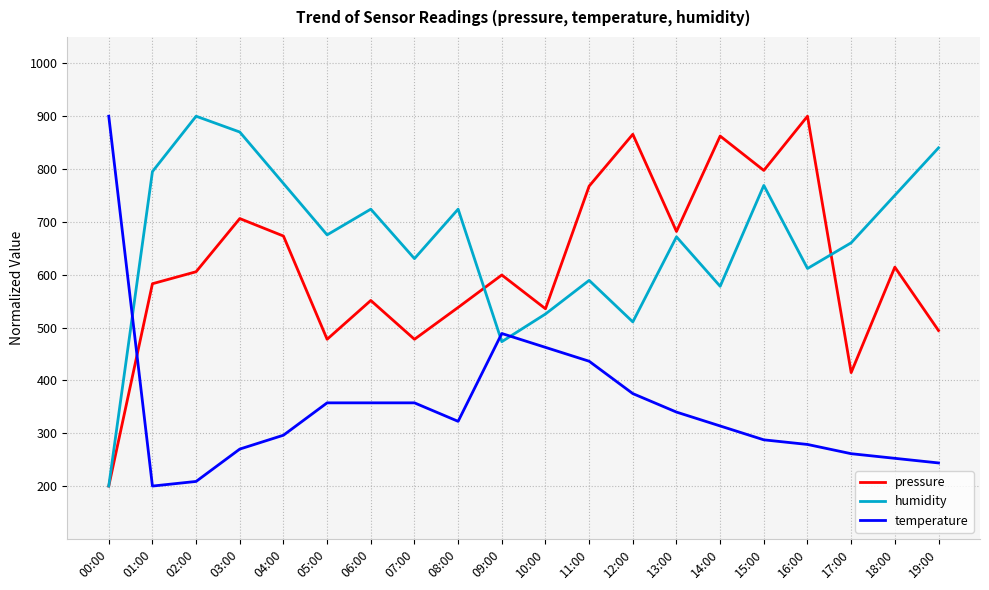

Which series has the largest total across all categories?

humidity